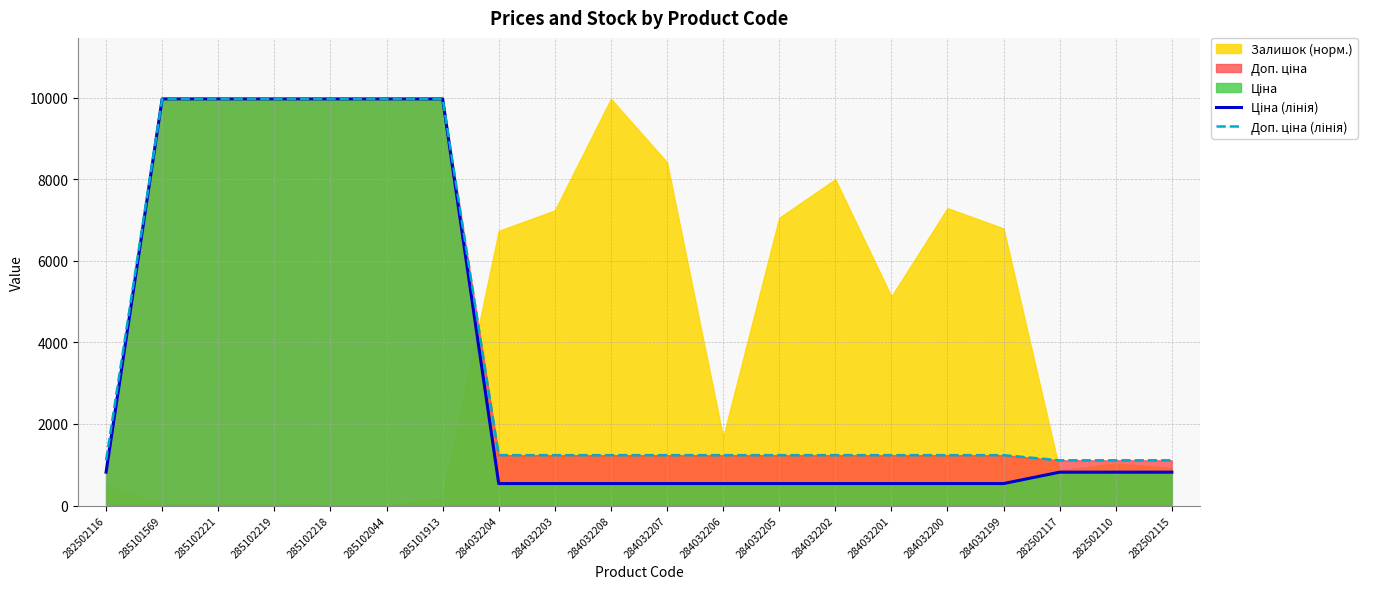

True or false: Доп. ціна (лінія) and Ціна (лінія) cross at least once.

False